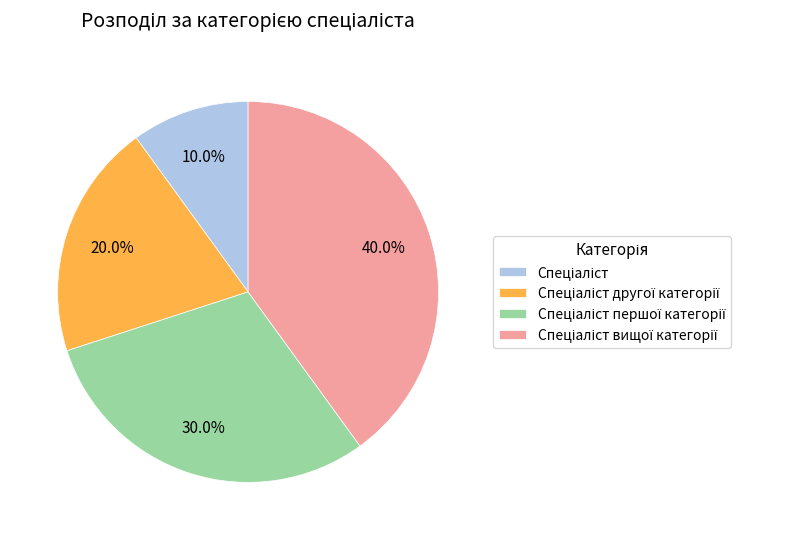

Is there a majority slice in this chart?

No